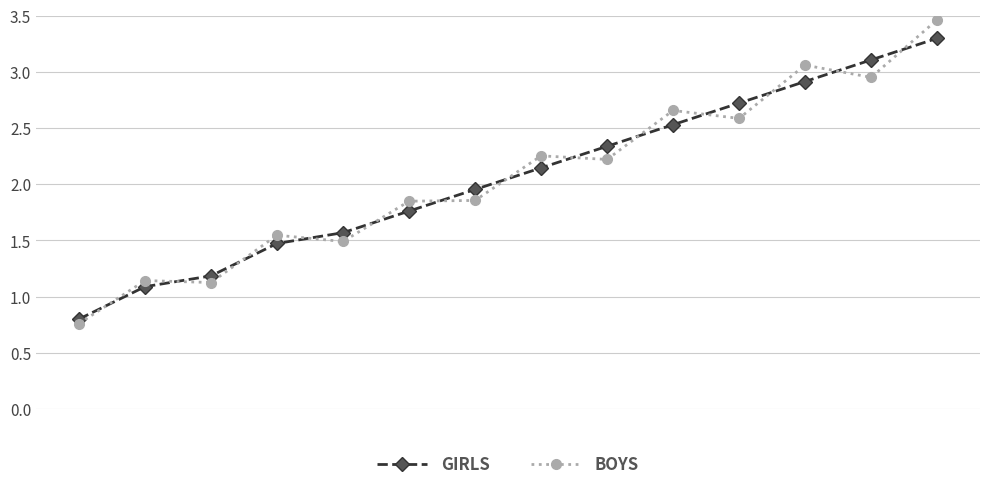

How many lines are shown in the chart?

2